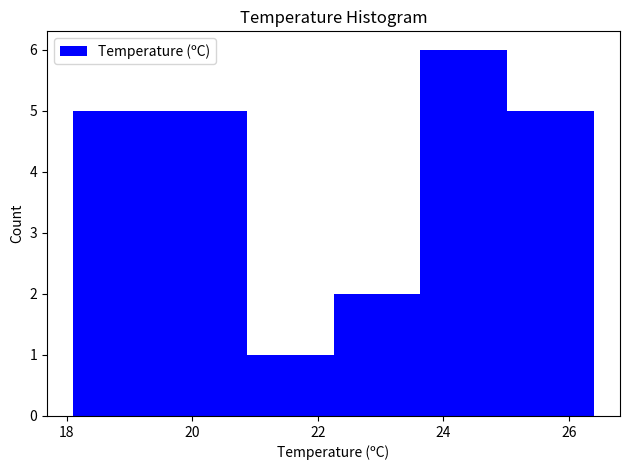

Over which range of the x-axis is the bar tallest?

23.6 to 25.0